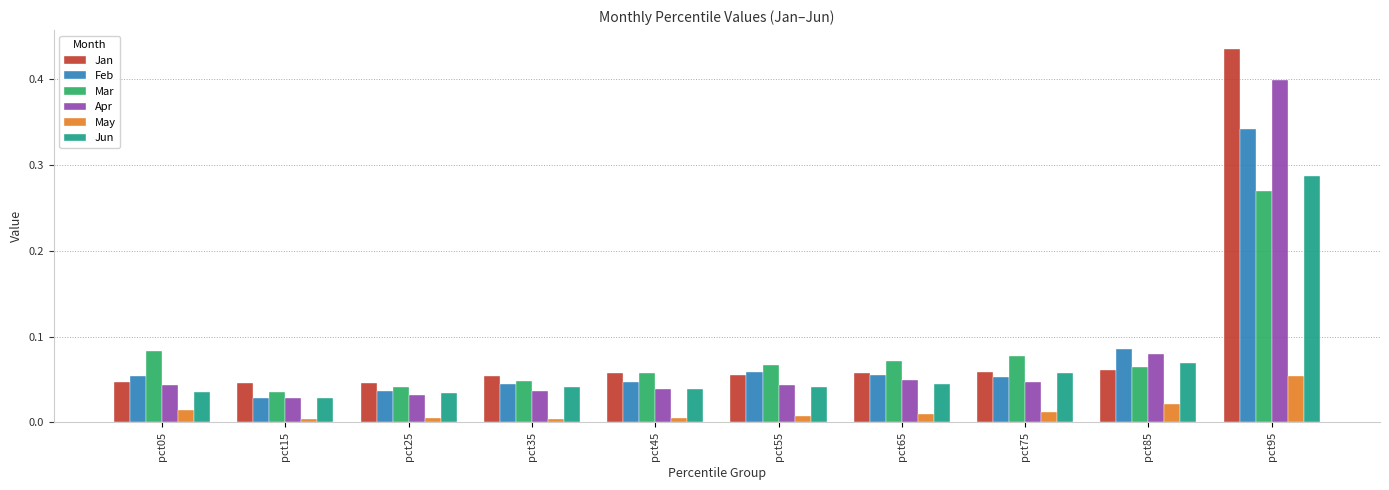

Is it true that Jan equals 0.0 at pct05?

True